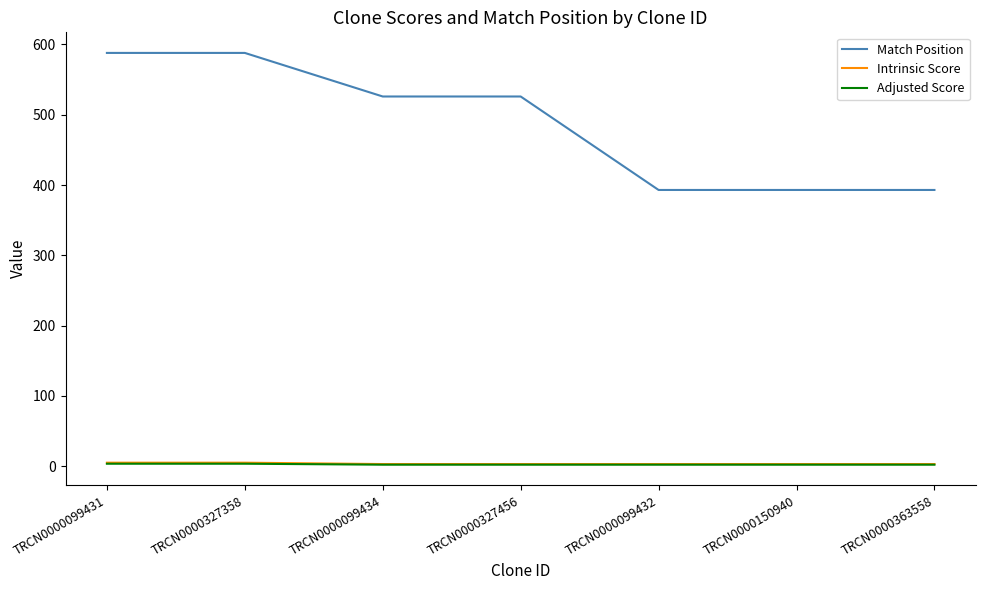

Is it true that Intrinsic Score equals 3.0 at TRCN0000150940?

True